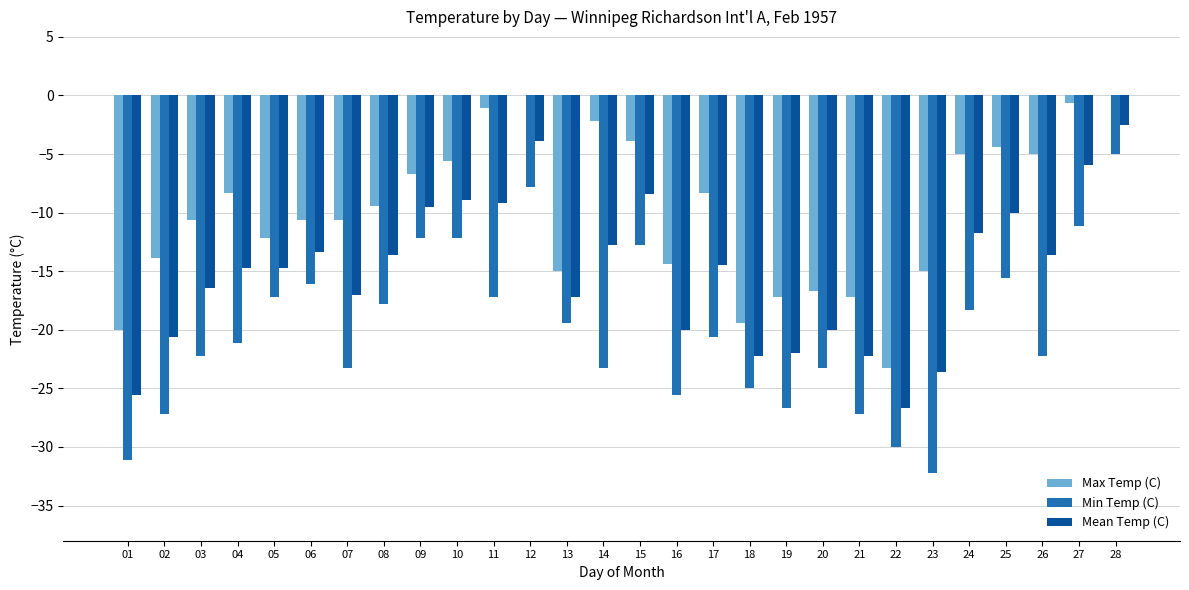

What is the spread (max minus min) of values at 17?

12.3